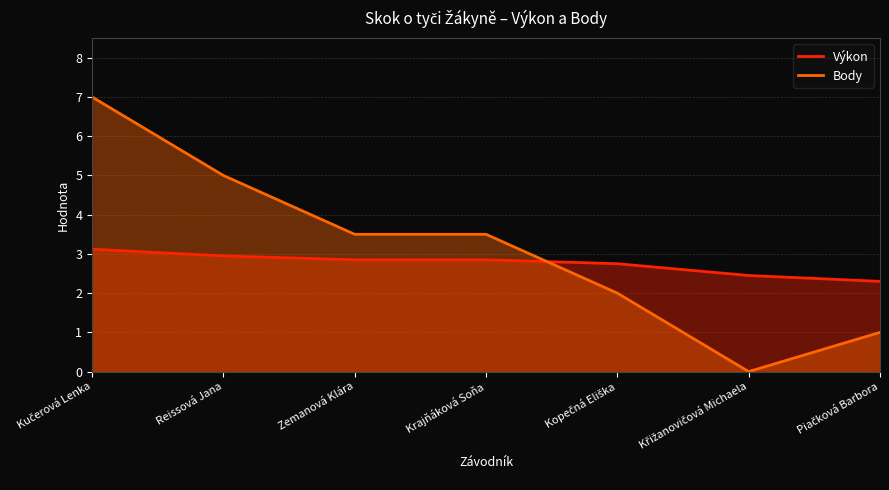

At which label does Výkon reach its peak?

Kučerová Lenka